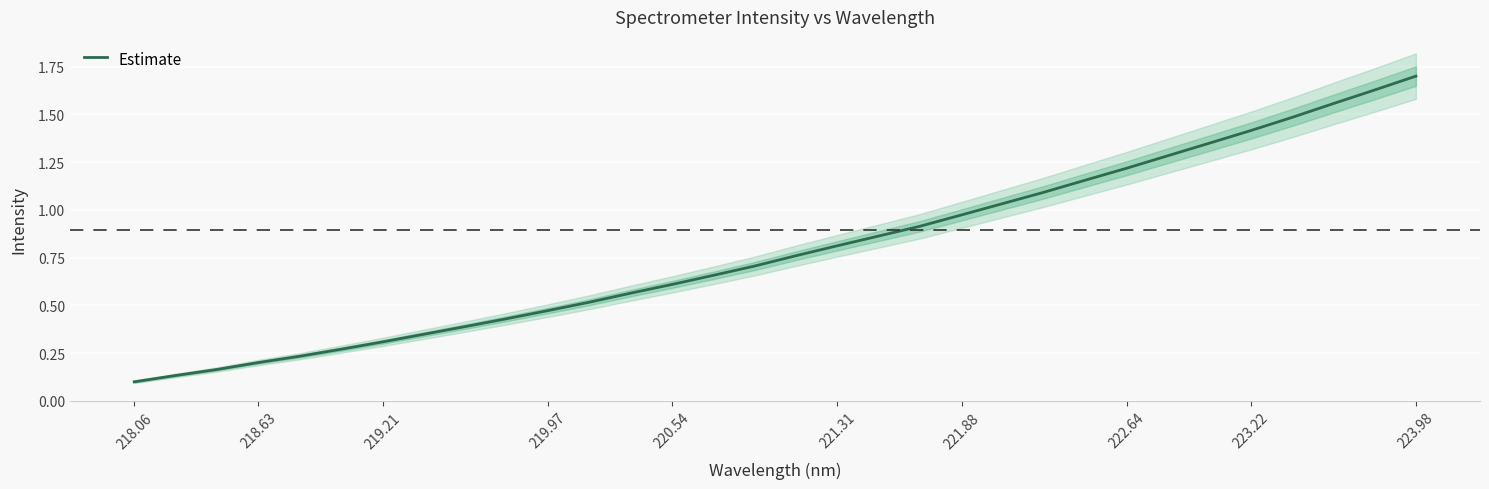

The value of Estimate at 221.31 is 0.8. True or false?

True